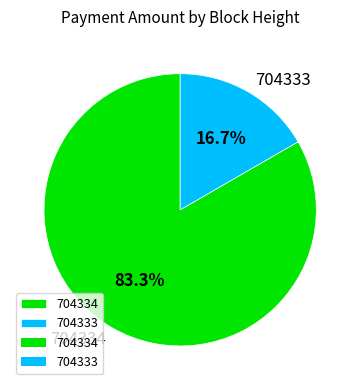

Which slice represents more than half of the pie?

704334